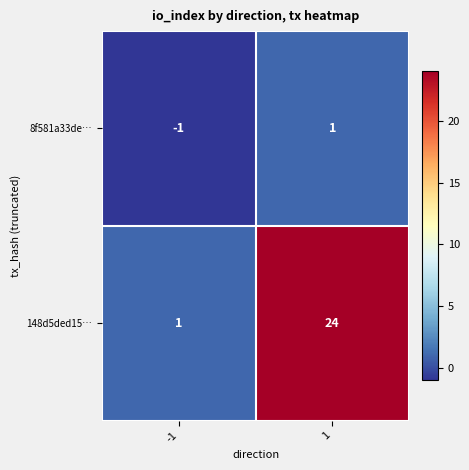

What is the difference between the 148d5ded15… values at 1 and -1?

23